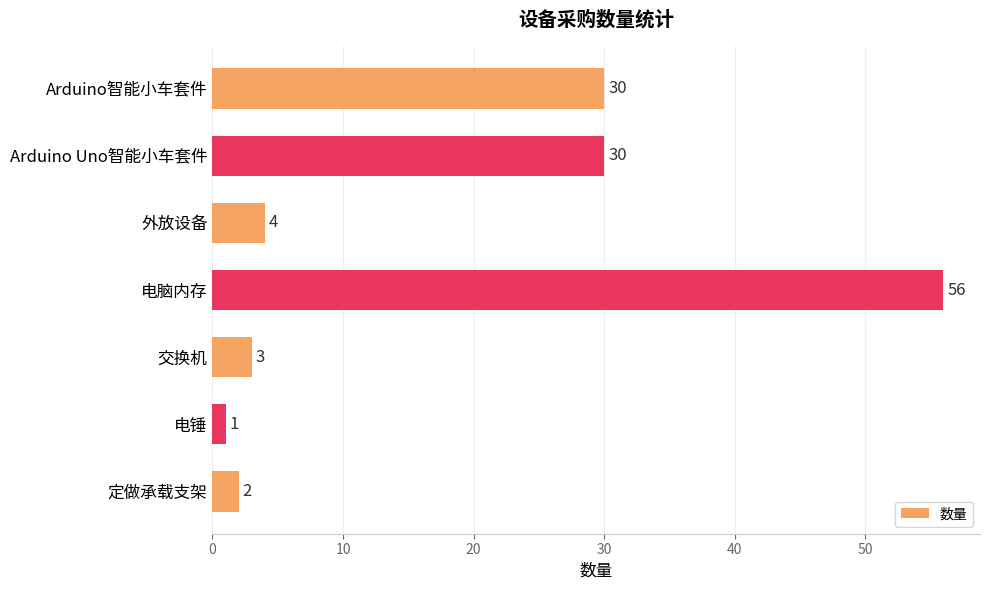

What is the label of the 1st bar from the bottom?

定做承载支架